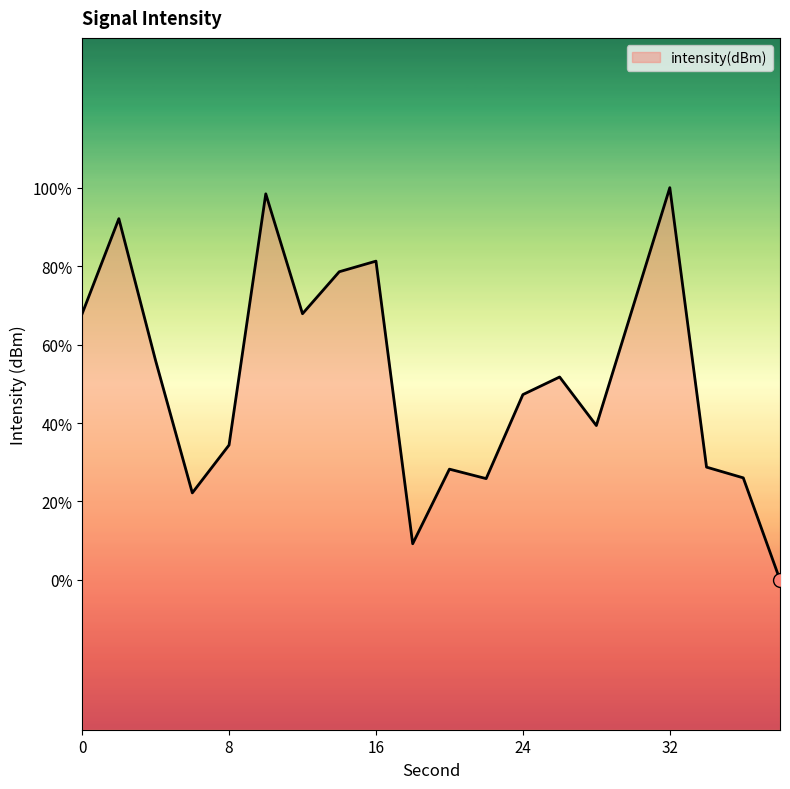

List the labels in order of value, largest first.

32, 10, 2, 16, 14, 30, 12, 0, 4, 26, 24, 28, 8, 34, 20, 36, 22, 6, 18, 38